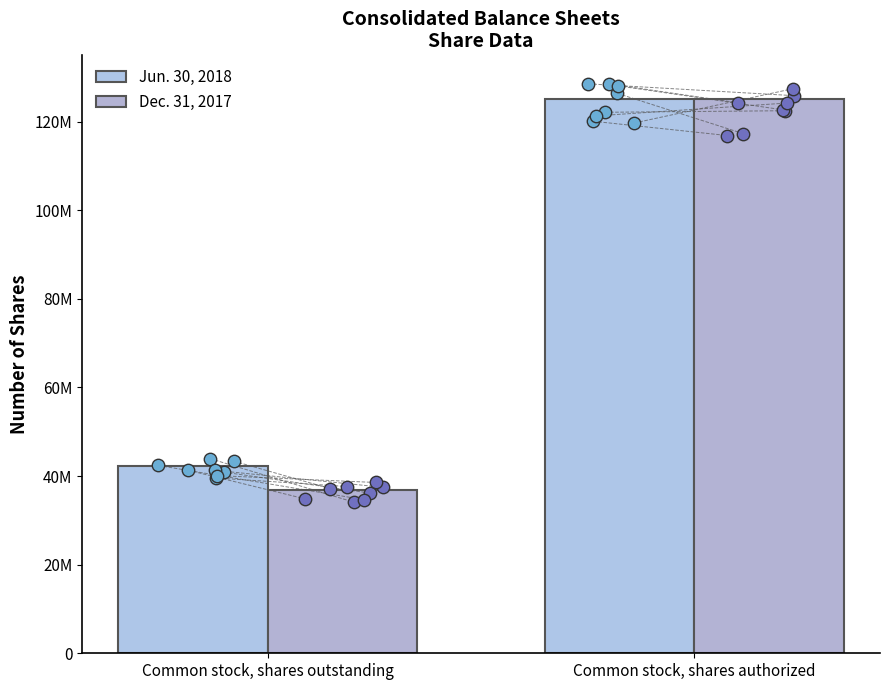

At which category is the sum across all series the highest?

Common stock, shares authorized